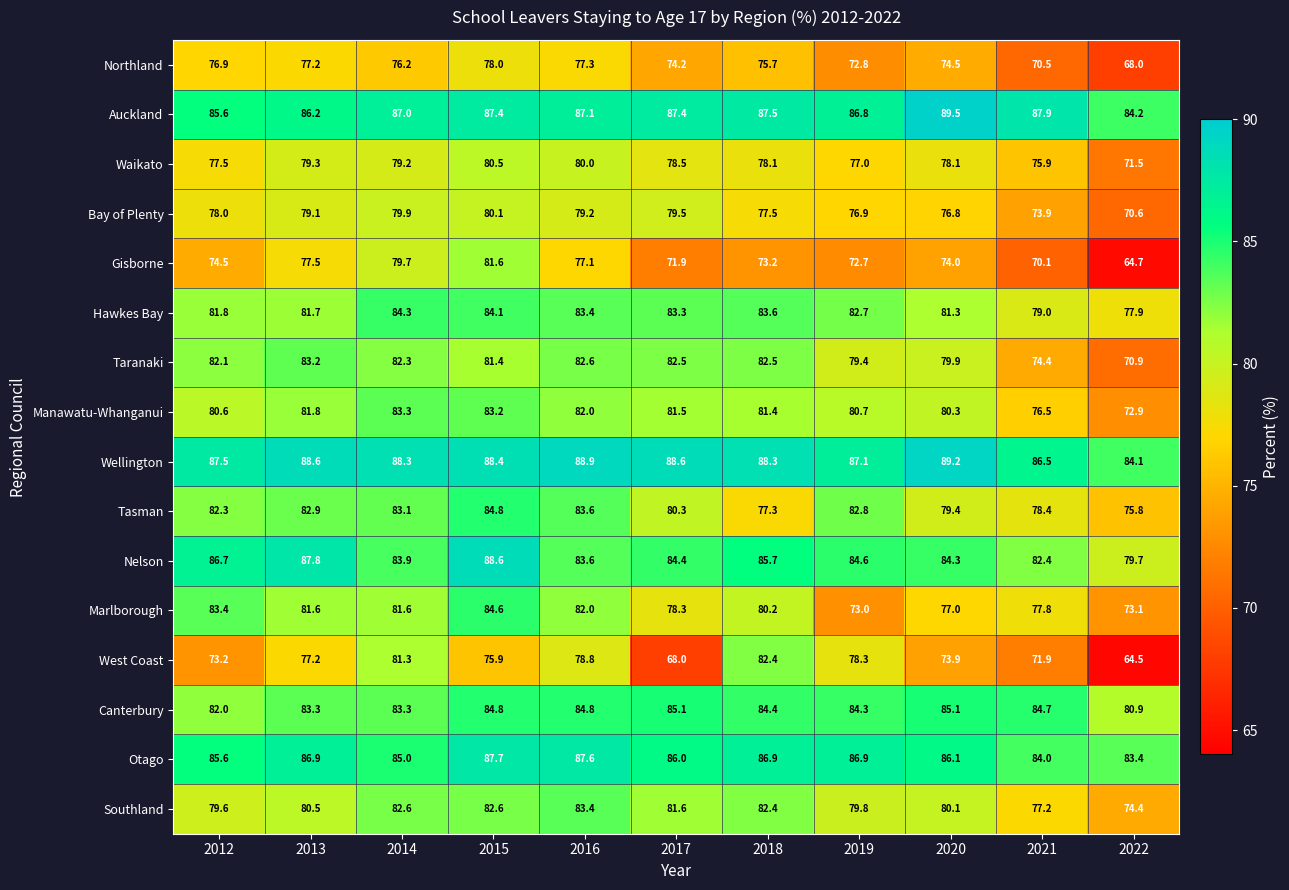

The value of Manawatu-Whanganui at 2020 is 54.3. True or false?

False